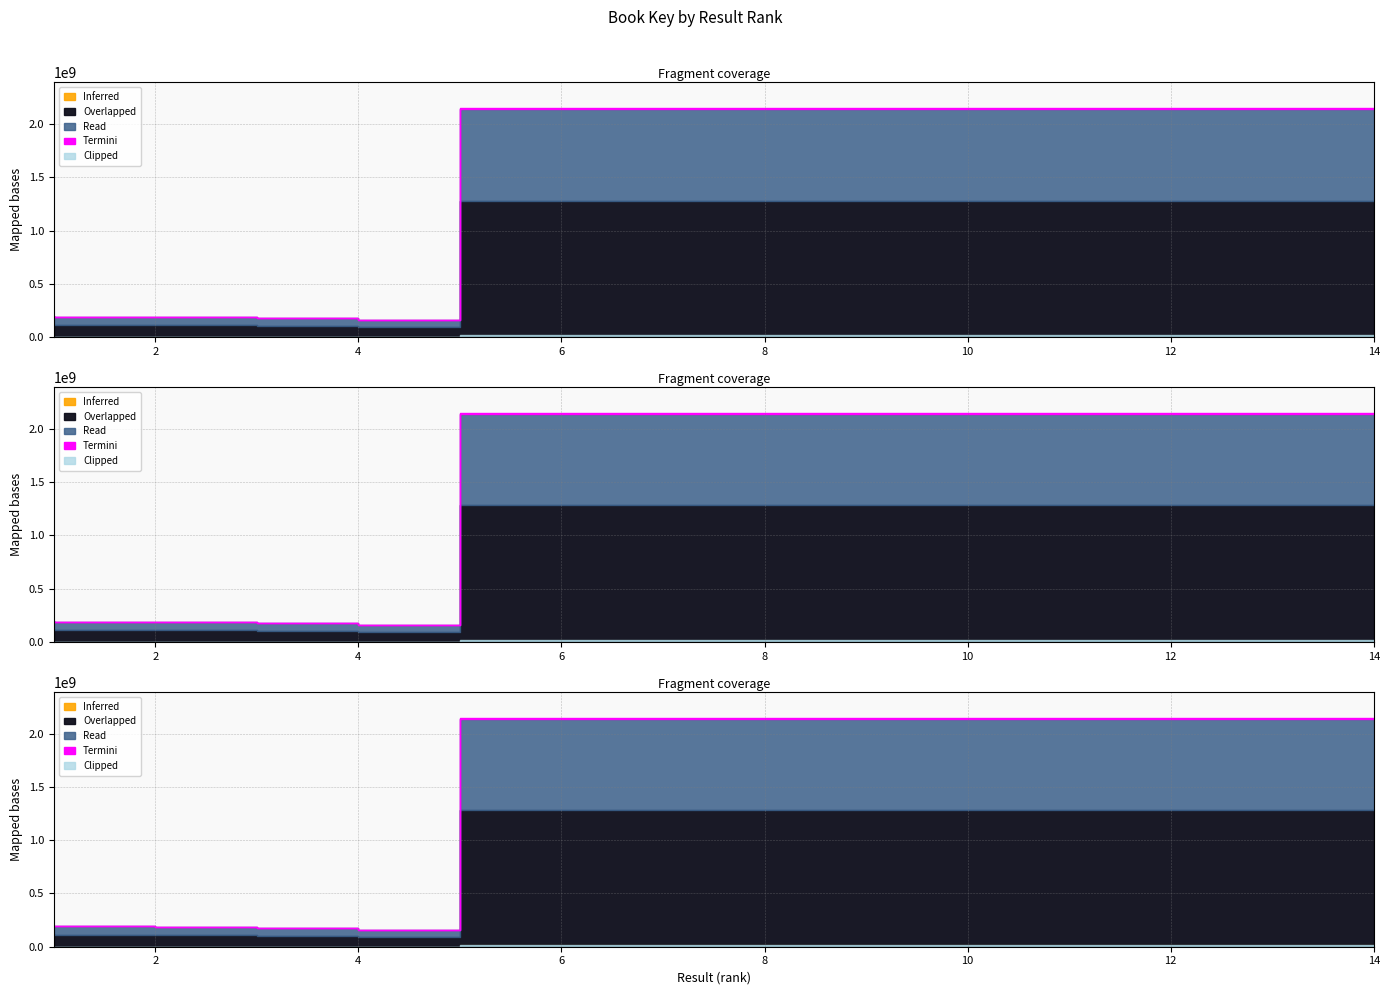

At which label does the data first exceed 2137673182?

6